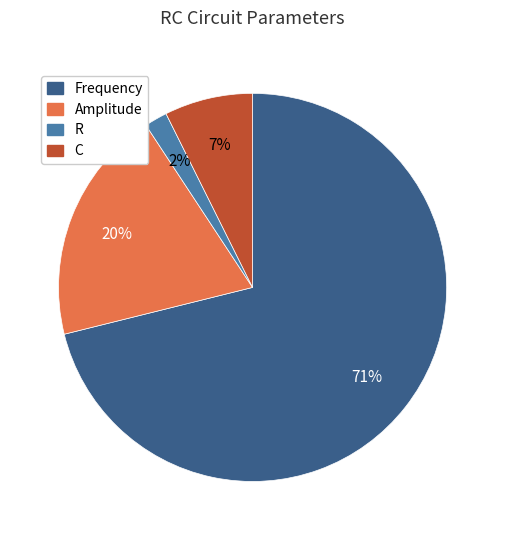

What is the largest slice in the pie chart?

Frequency